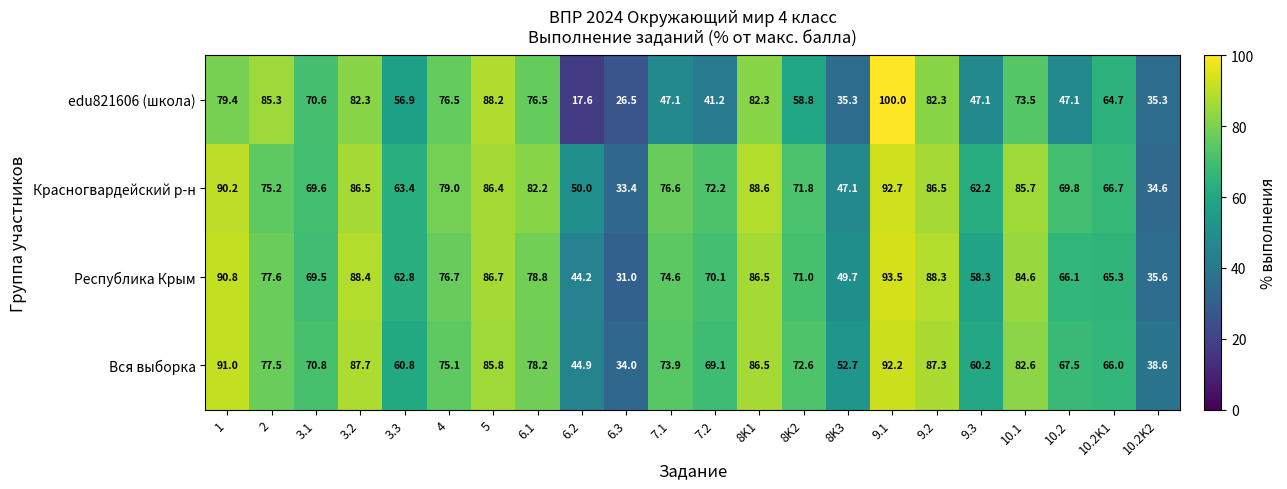

What is the sum of all Республика Крым values?

1550.1